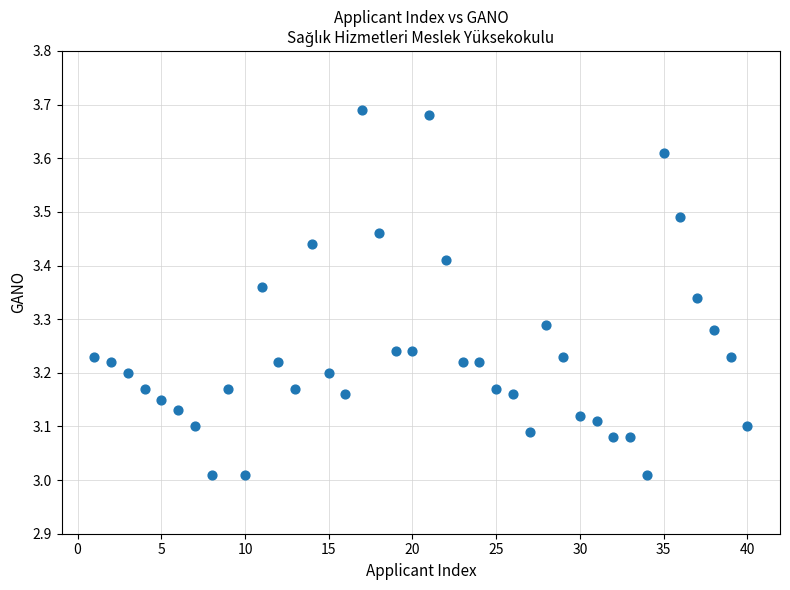

What is the range of Y values (max minus min)?

0.7